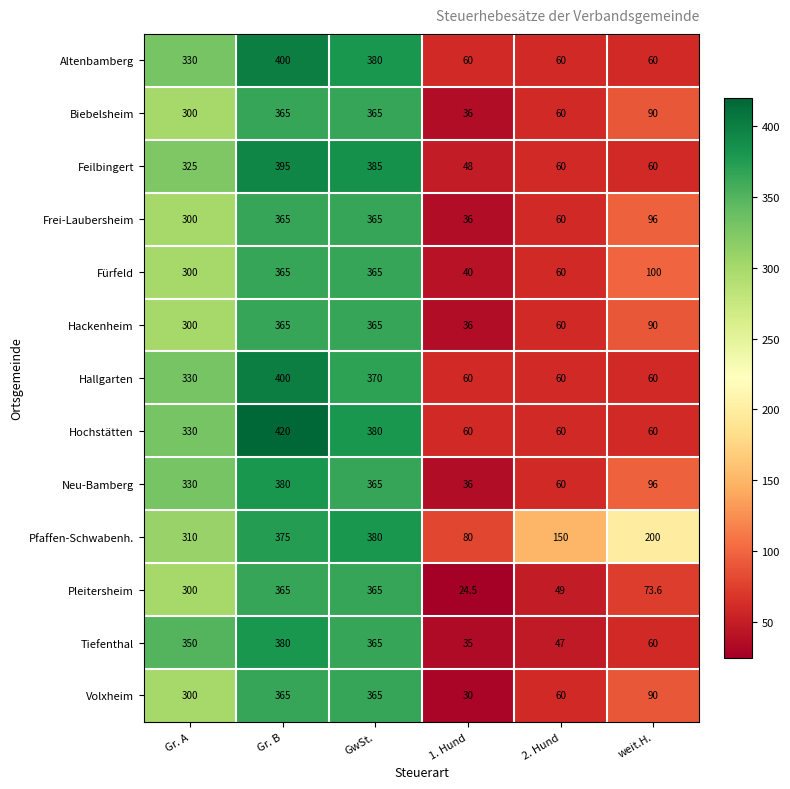

Which series has the largest total across all categories?

Pfaffen-Schwabenh.